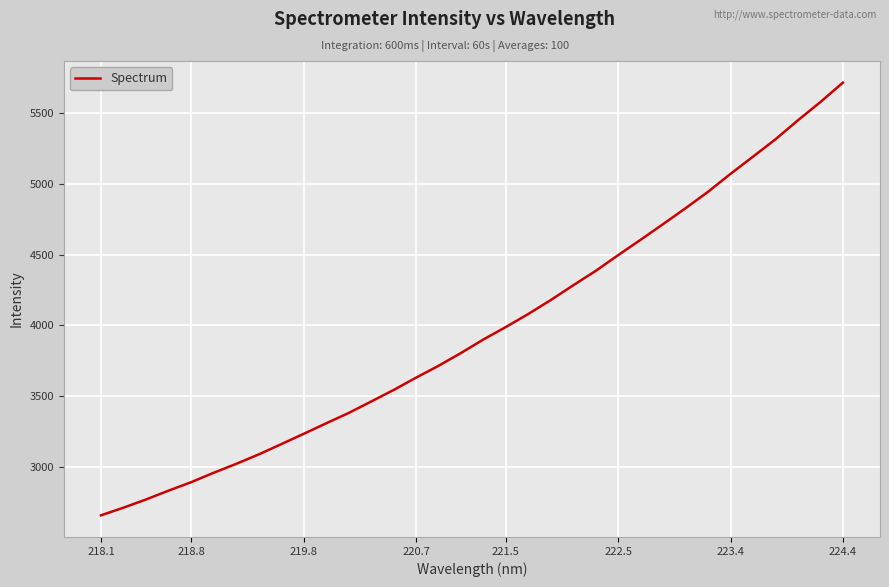

What is the smallest value displayed?

2656.5